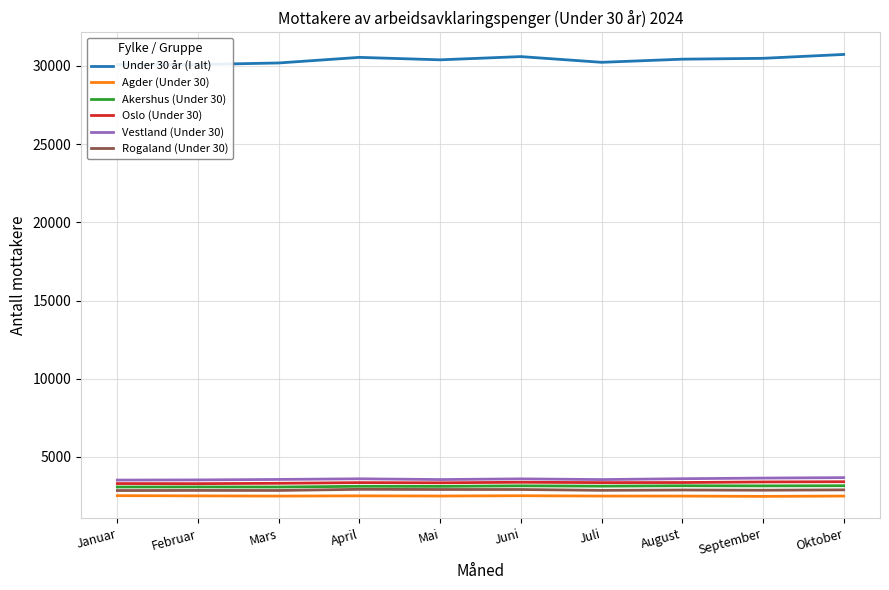

At which label does Agder (Under 30) first exceed 2497?

Januar